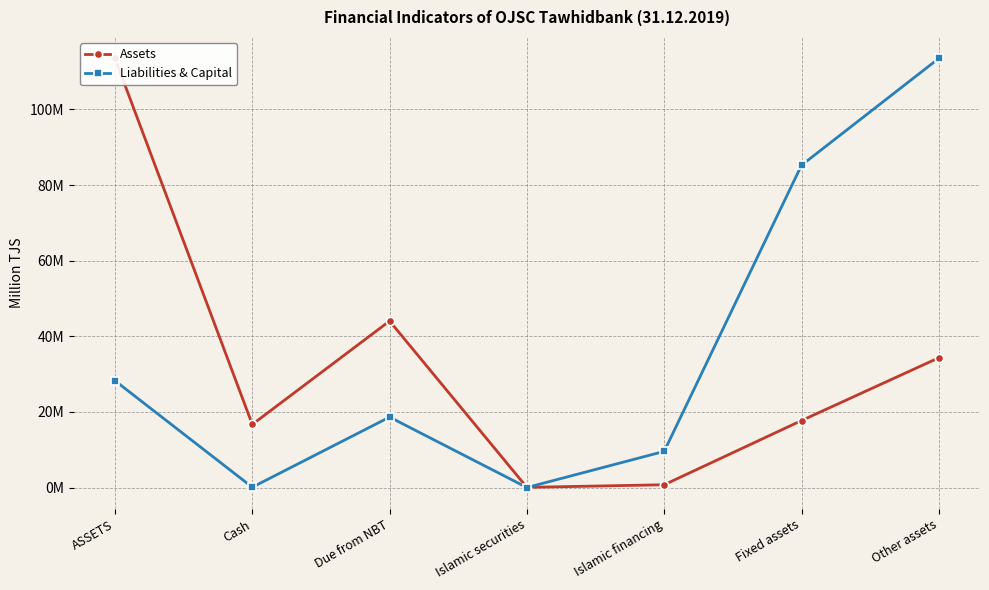

What is the label of the 5th point from the left?

Islamic financing